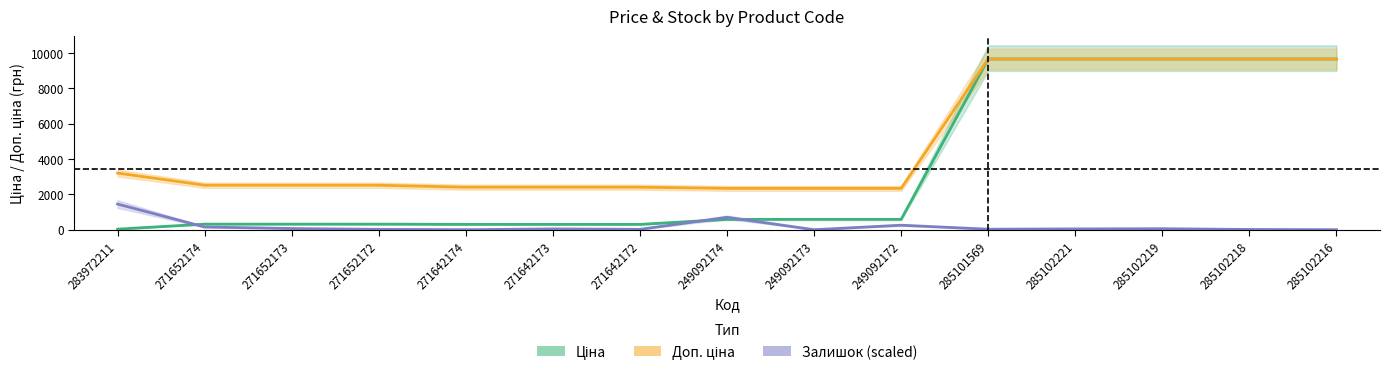

What is the sum of the Залишок (scaled) values at 271642174 and 271642173?

44.3